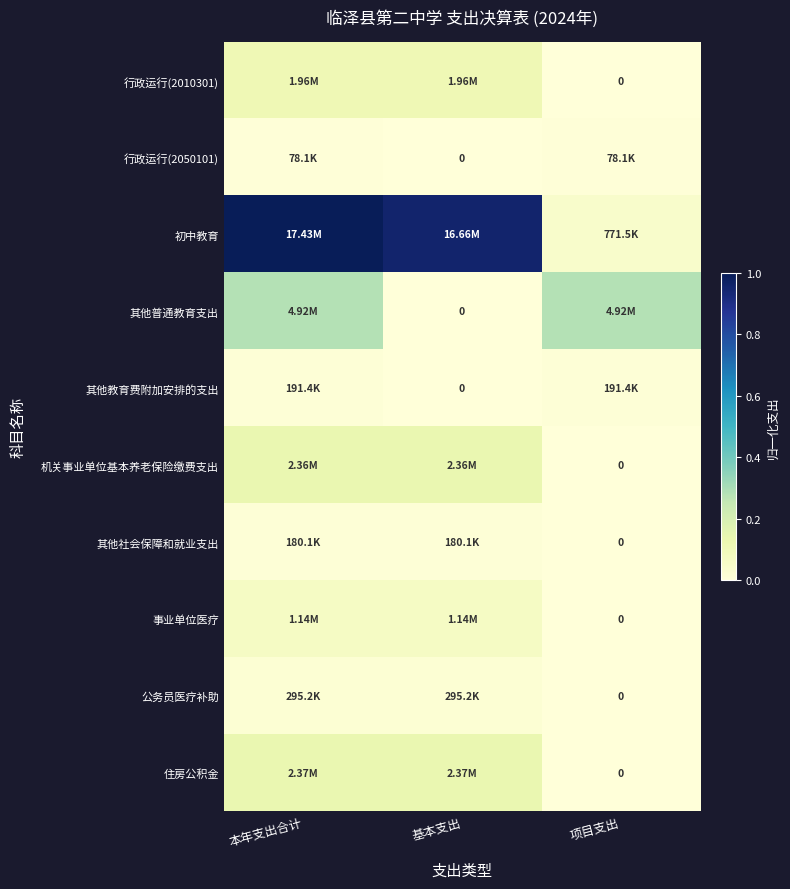

Rank the categories by 其他社会保障和就业支出 value from highest to lowest.

本年支出合计, 基本支出, 项目支出